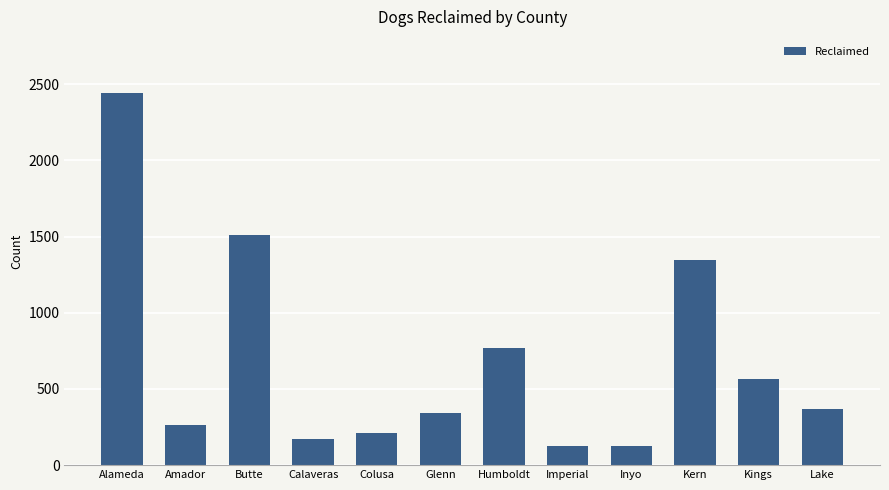

What is the ratio of the value at Kings to the value at Imperial?

4.6